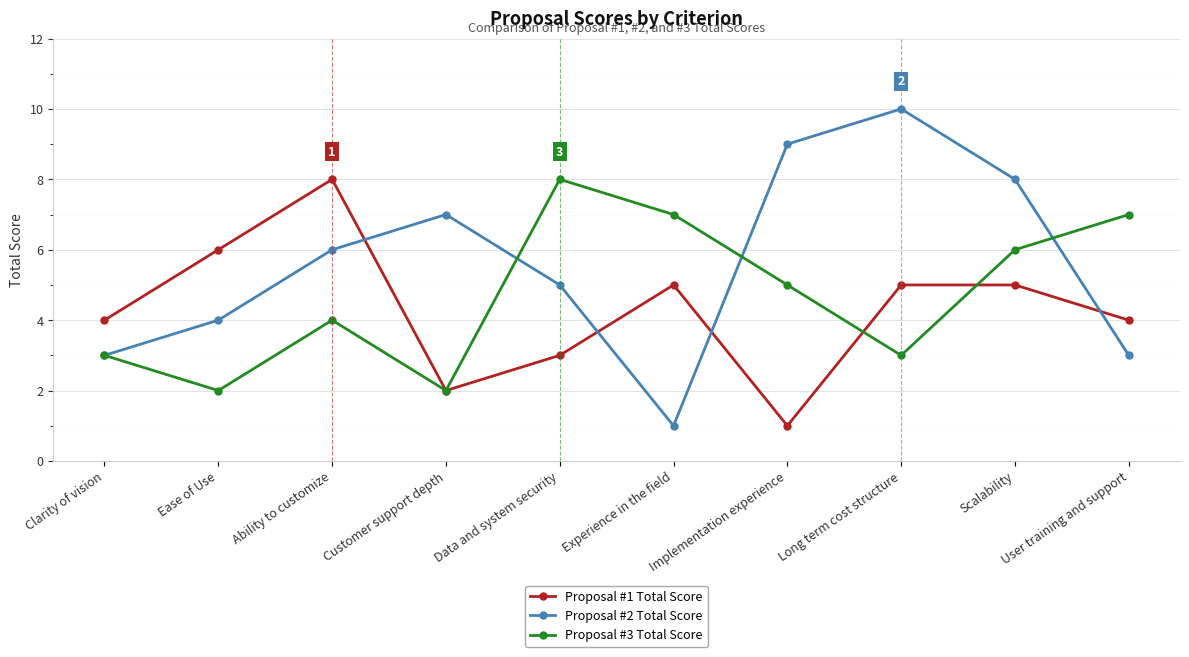

Between Ease of Use and Customer support depth, which series saw the biggest shift?

Proposal #1 Total Score